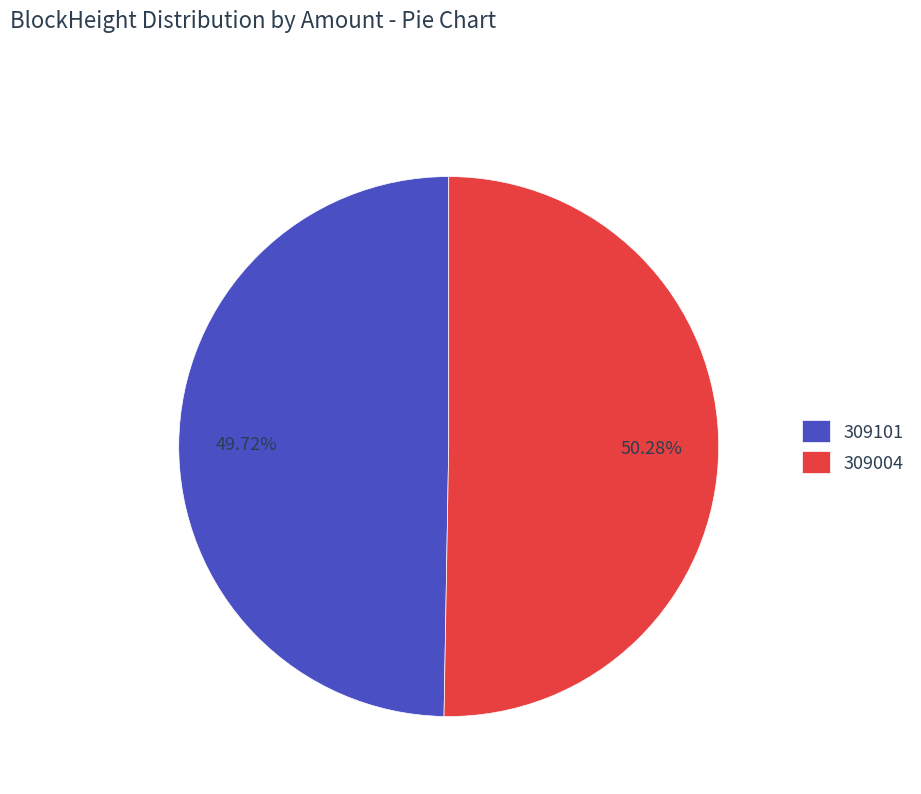

What percentage is the 309004 slice, to the nearest percent?

50%